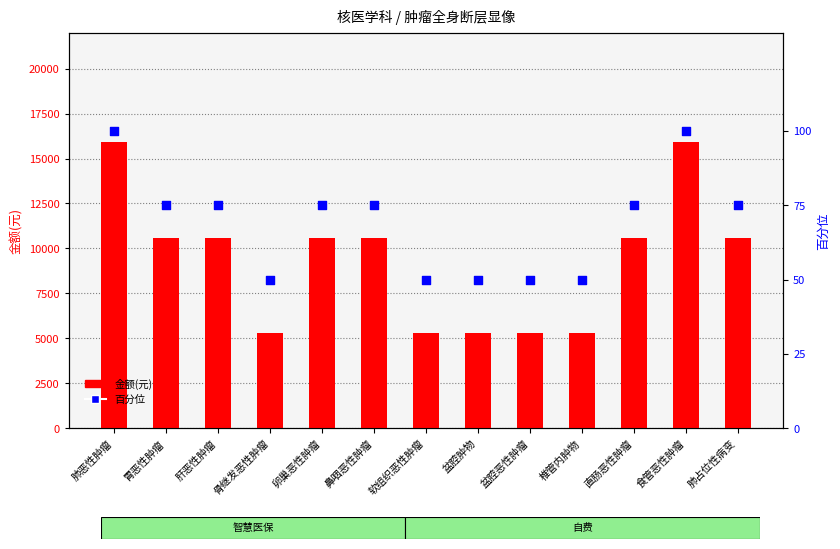

At which category is the sum across all series the highest?

肺恶性肿瘤